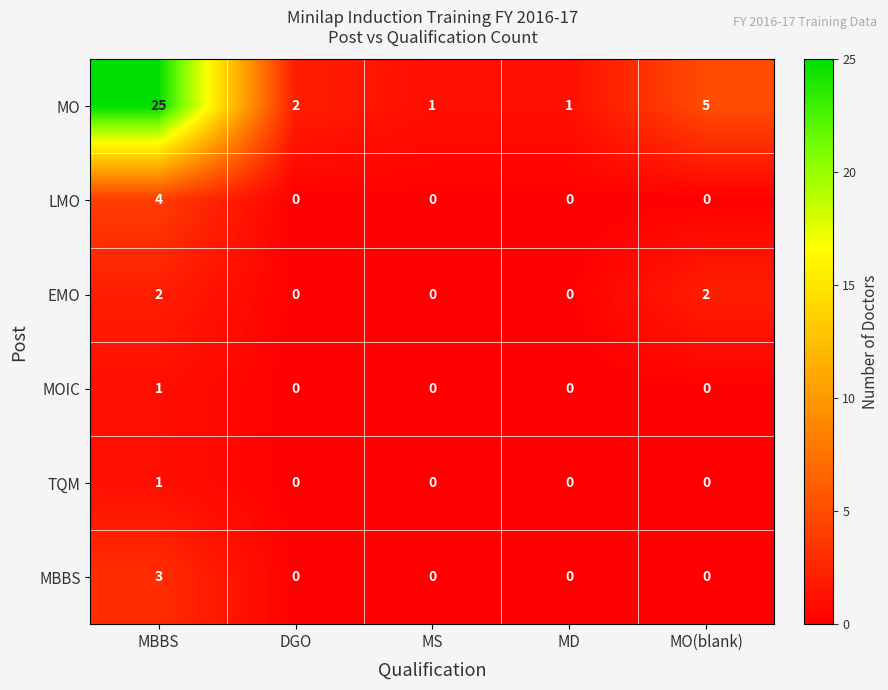

Which series has the largest total across all categories?

MO